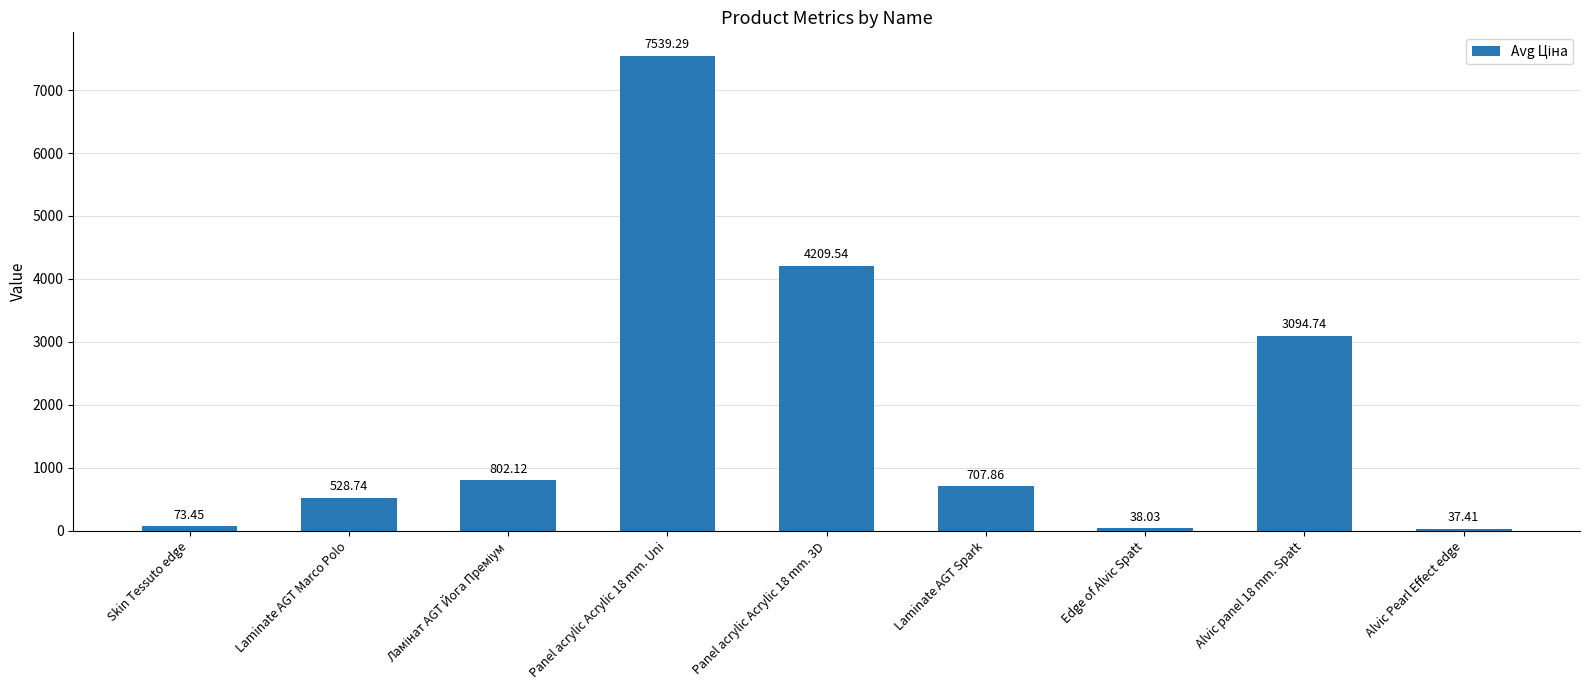

How many data points are above 707?

5